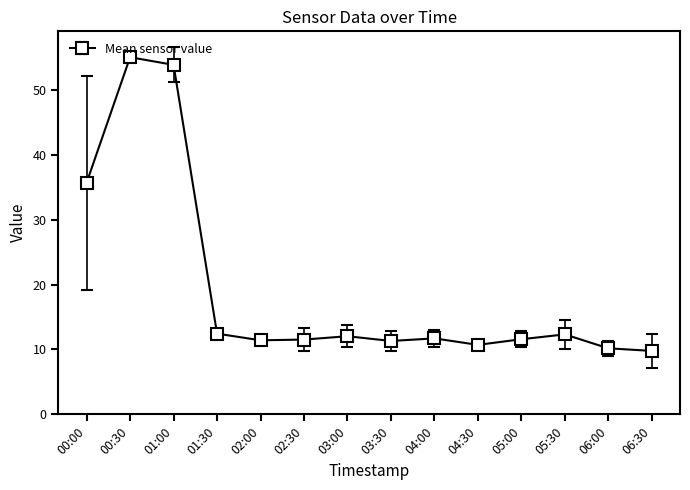

How many categories are shown in the chart?

14